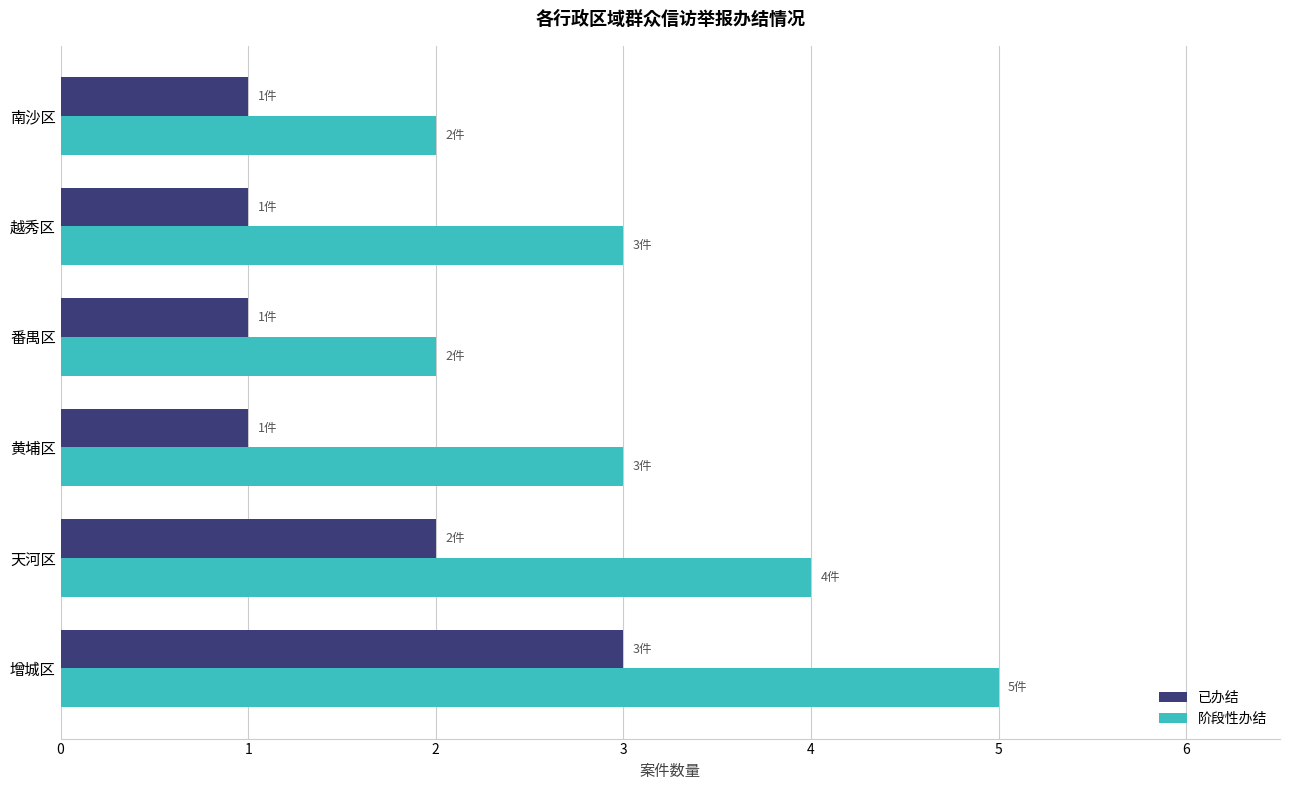

Between 黄埔区 and 南沙区, which series saw the biggest shift?

阶段性办结